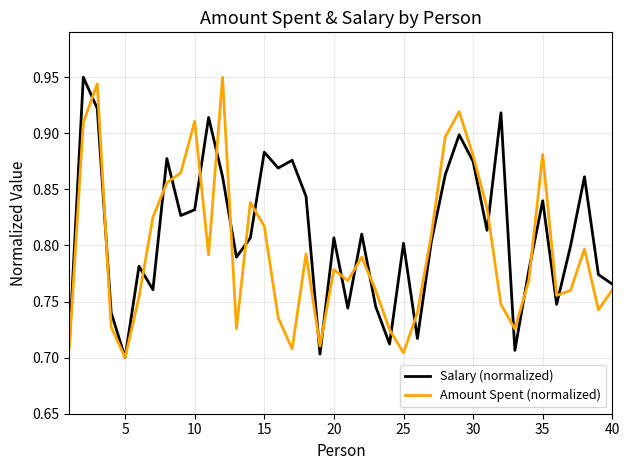

What is the difference between the maximum and second lowest values in the Salary (normalized) series?

0.2